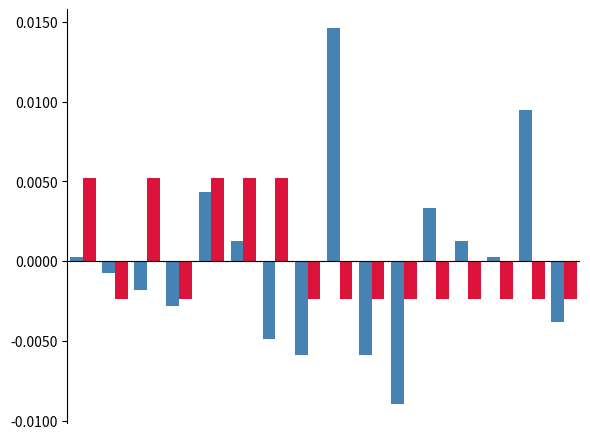

How many data points does each series have?

16